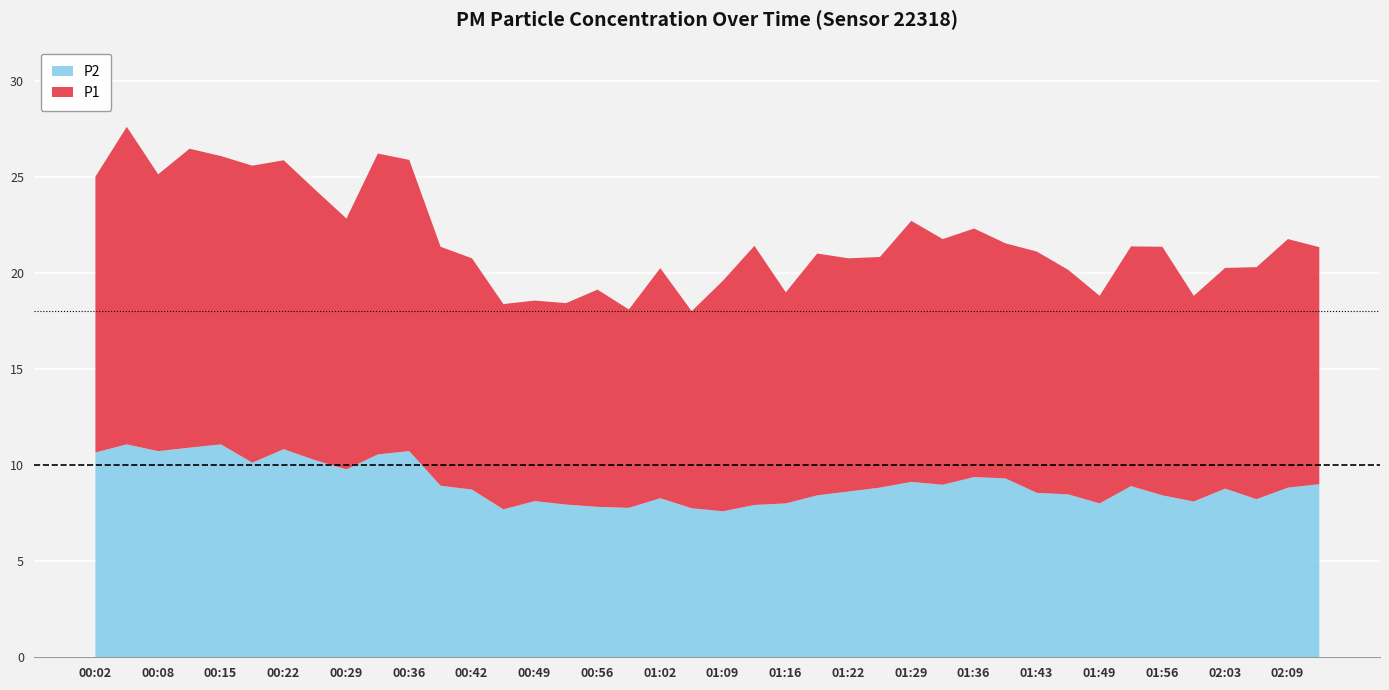

What position from the left is 00:42?

13